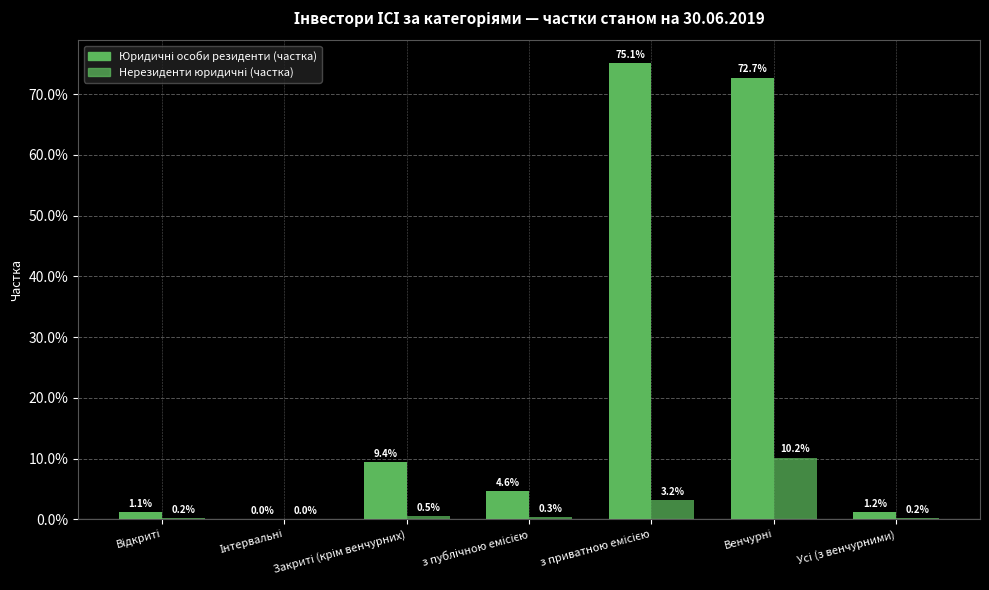

What is the spread (max minus min) of values at Закриті (крім венчурних)?

0.1